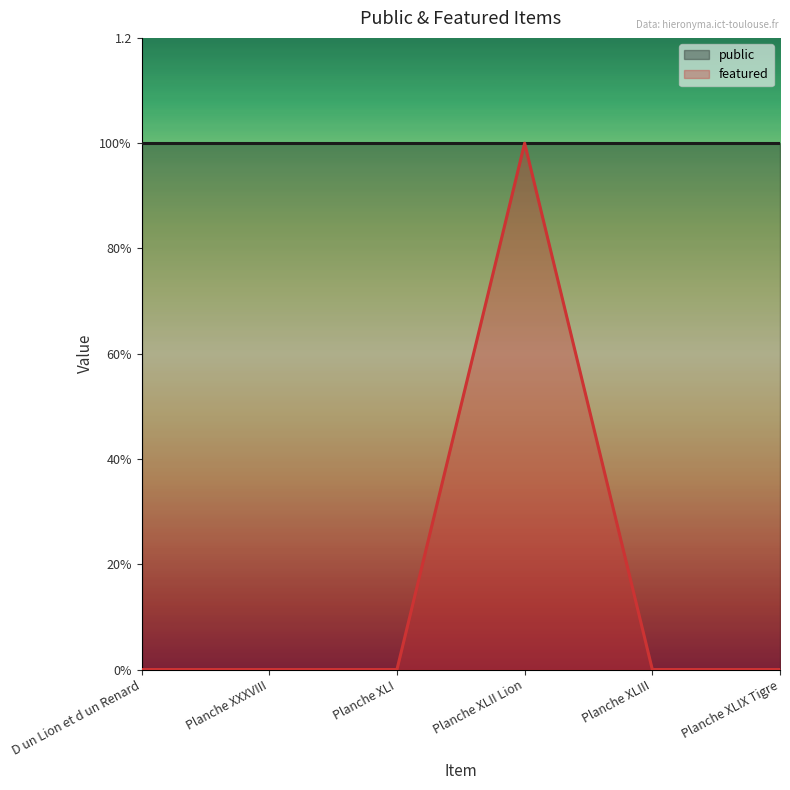

Does the chart display data point markers on the line(s)?

No